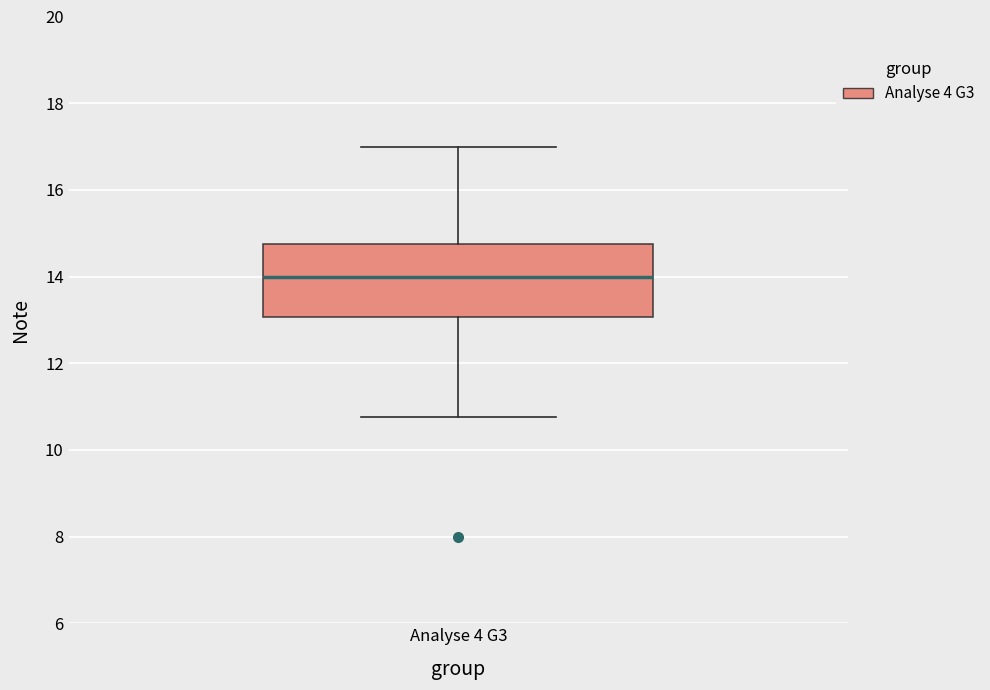

Read this box plot against the y-axis: the position of the median line, the range covered by the box, and the ends of both whiskers. The values are not printed on the chart, so give them approximately, as read against the axis.

median 14.0, box 13.0 to 14.8, whiskers 10.8 to 17.0